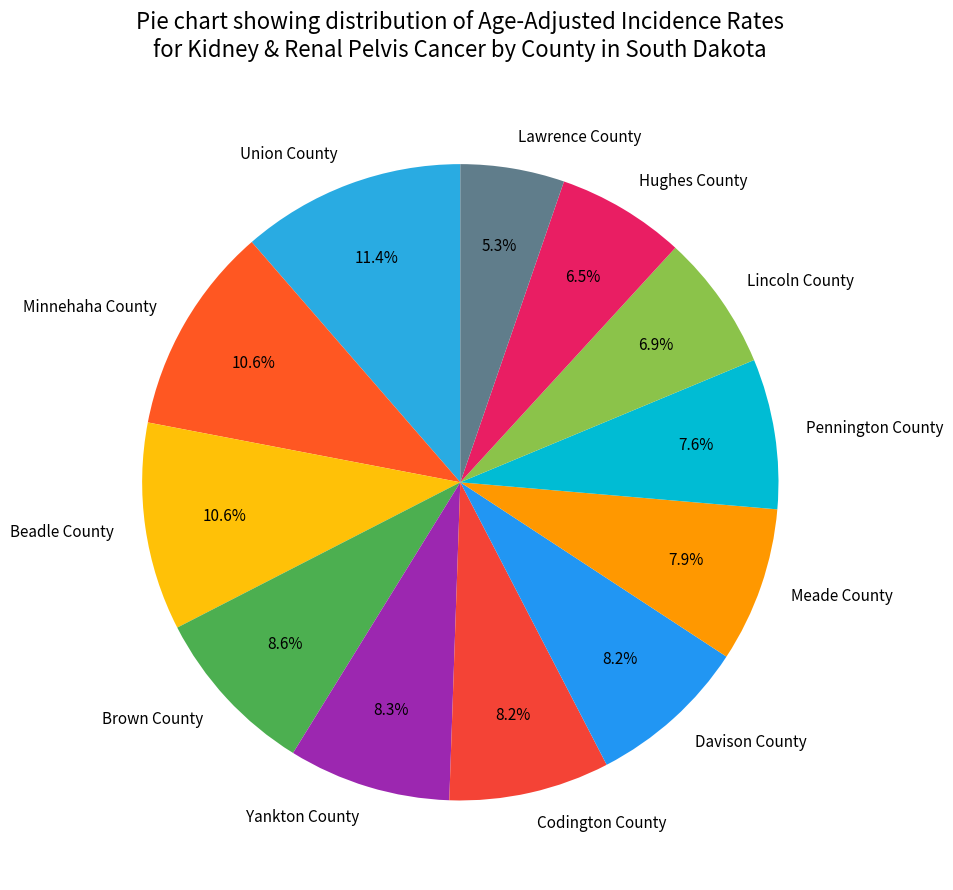

The Union County slice represents 1% of the pie. True or false?

False